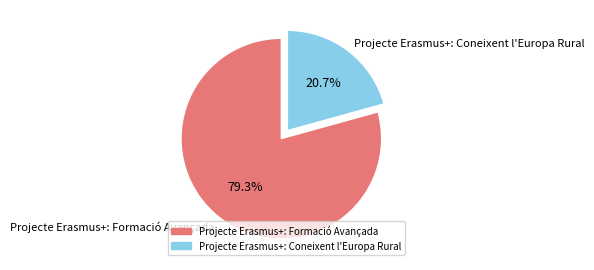

To the nearest percent, what is the combined percentage of Projecte Erasmus+: Coneixent l'Europa Rural and Projecte Erasmus+: Formació Avançada?

100%